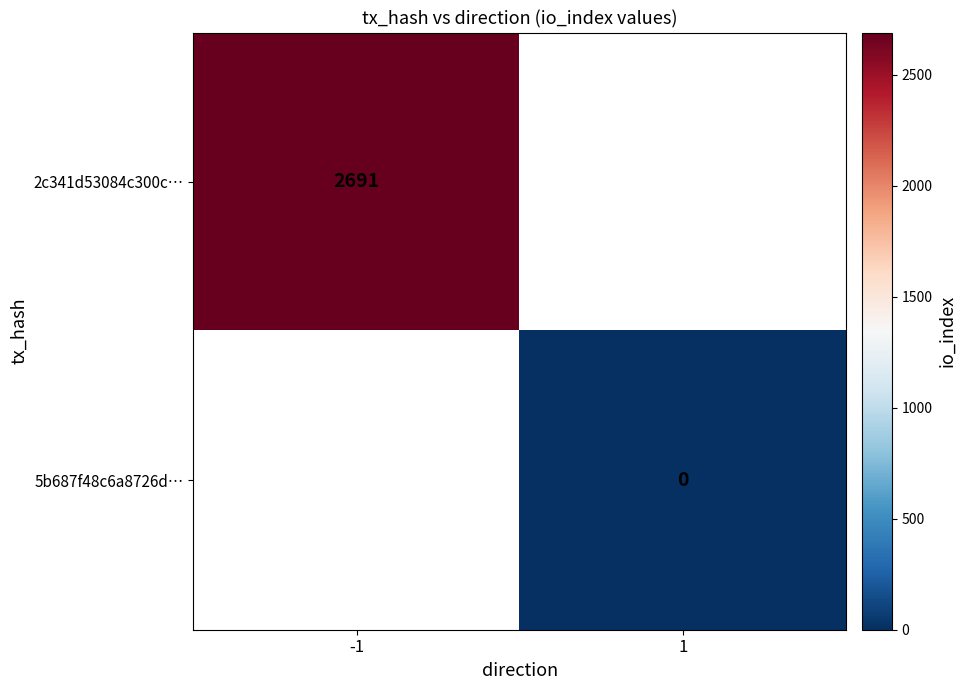

Is it true that 2c341d53084c300c… equals 2691 at -1?

True